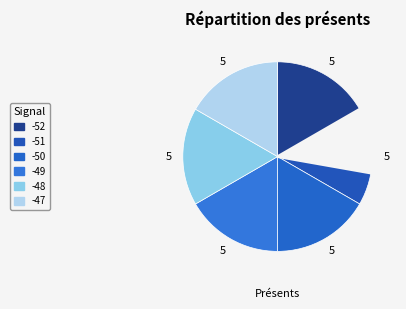

To the nearest percent, what portion does -51 represent?

17%